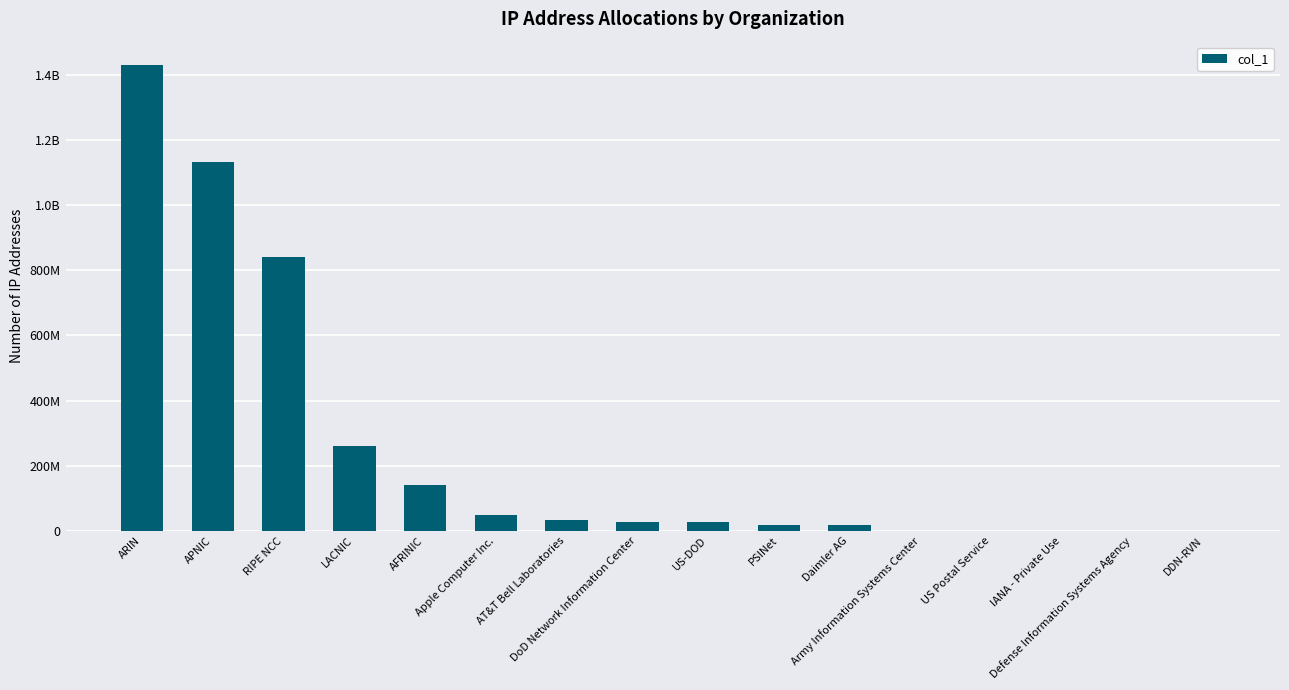

Which label corresponds to the smallest value in the chart?

DDN-RVN